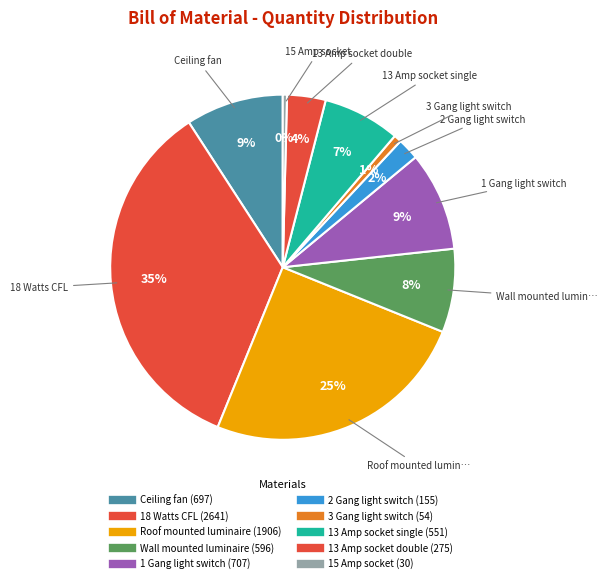

To the nearest percent, what is the difference between the 13 Amp socket double and 1 Gang light switch slice percentages?

6%